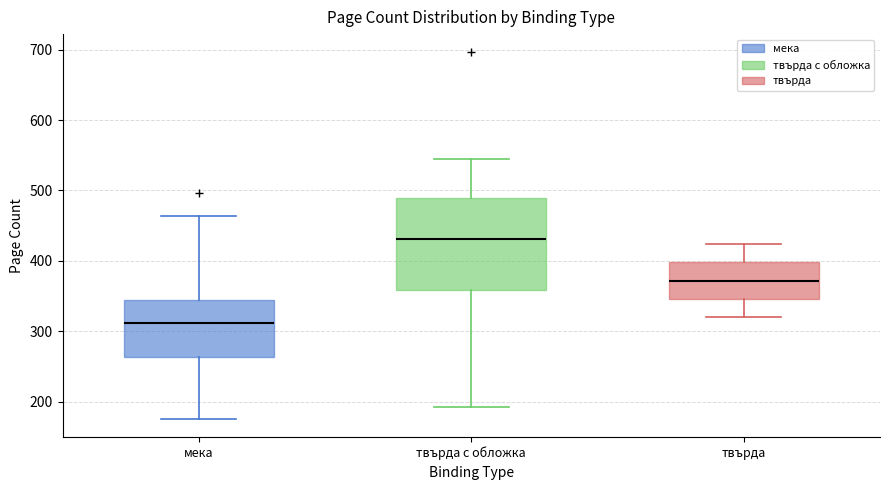

Reading left to right, read every box against the y-axis: the position of its median line, the range the box covers, and the ends of its whiskers. The values are not printed on the chart, so give them approximately, as read against the axis.

мека: median 310, box 260 to 340, whiskers 180 to 460
твърда с обложка: median 430, box 360 to 490, whiskers 190 to 540
твърда: median 370, box 350 to 400, whiskers 320 to 420